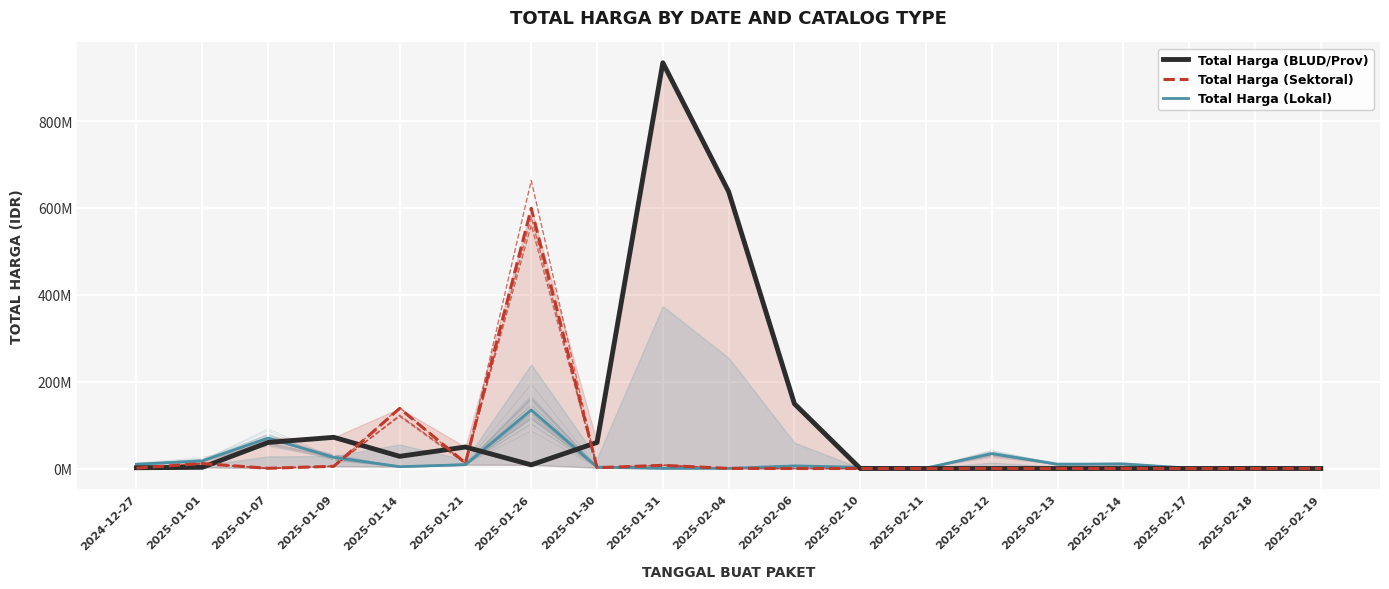

What is the label of the 1st point from the left?

2024-12-27